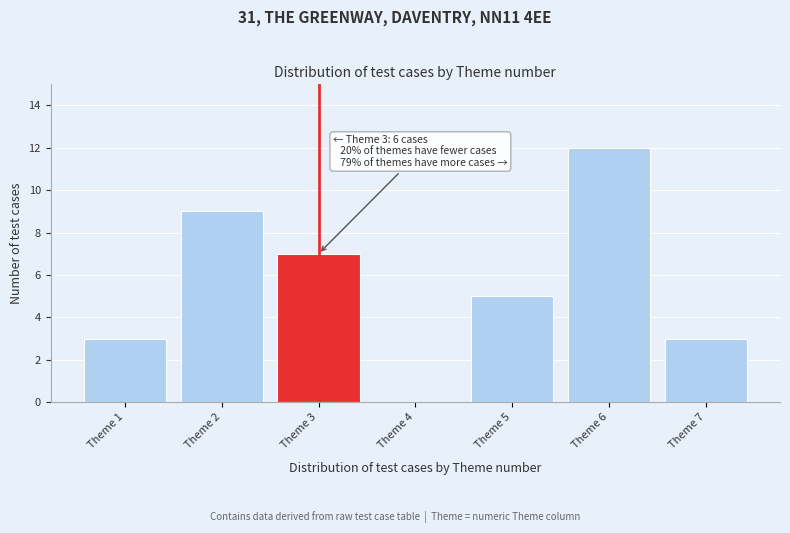

Reading left to right, extract all data points from this chart.

Theme 1=3	Theme 2=9	Theme 3=7	Theme 4=0	Theme 5=5	Theme 6=12	Theme 7=3